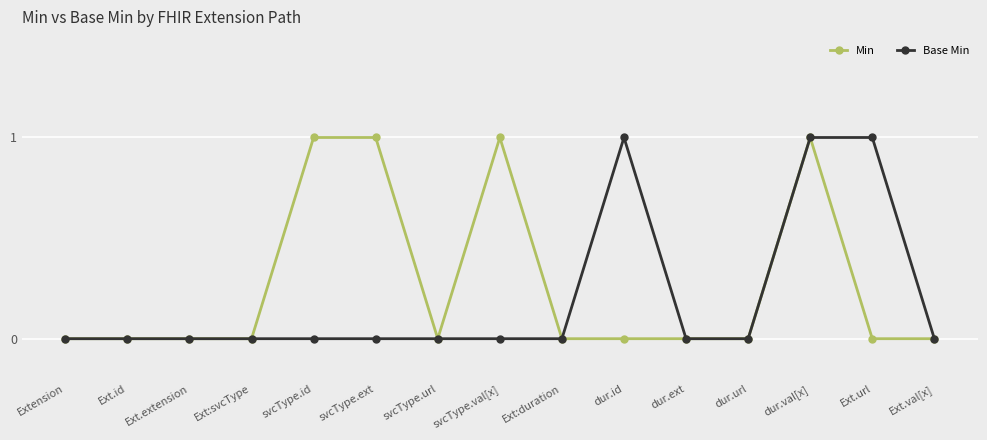

Reading left to right, extract all data points from this chart.

Min: 0	0	0	0	1	1	0	1	0	0	0	0	1	0	0
Base Min: 0	0	0	0	0	0	0	0	0	1	0	0	1	1	0